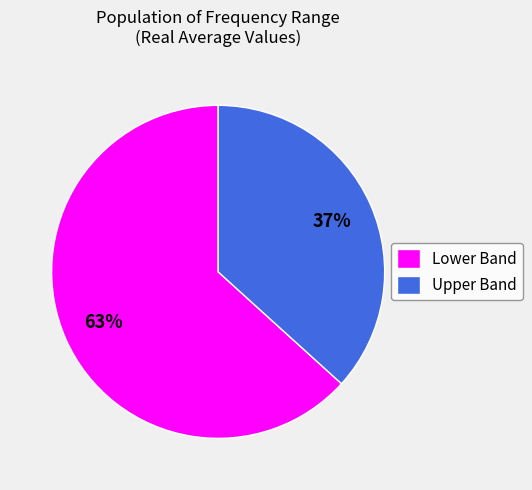

Which slice is the largest?

Lower Band